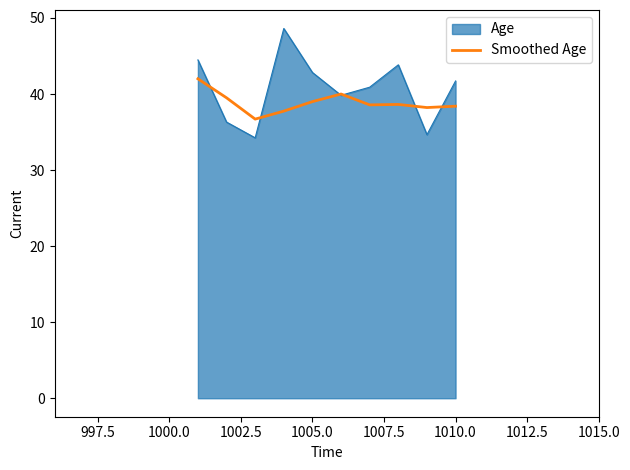

Does the chart have visible grid lines?

No